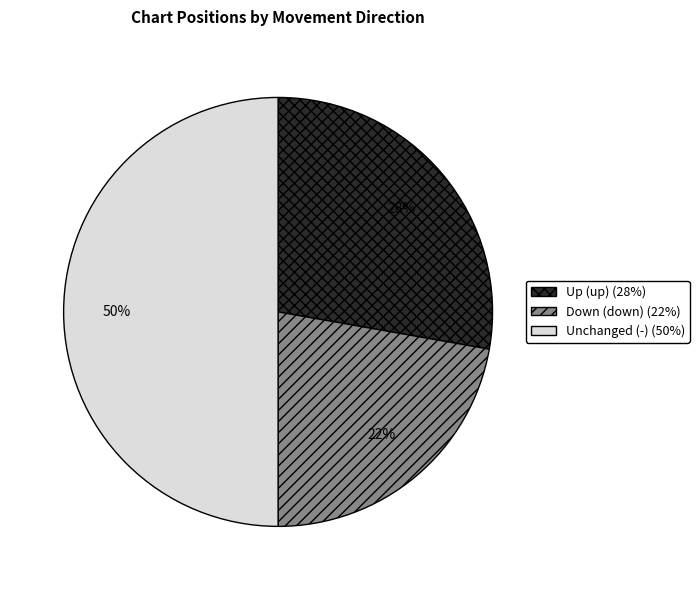

To the nearest percent, what is the difference between the largest and smallest slice percentages?

28%